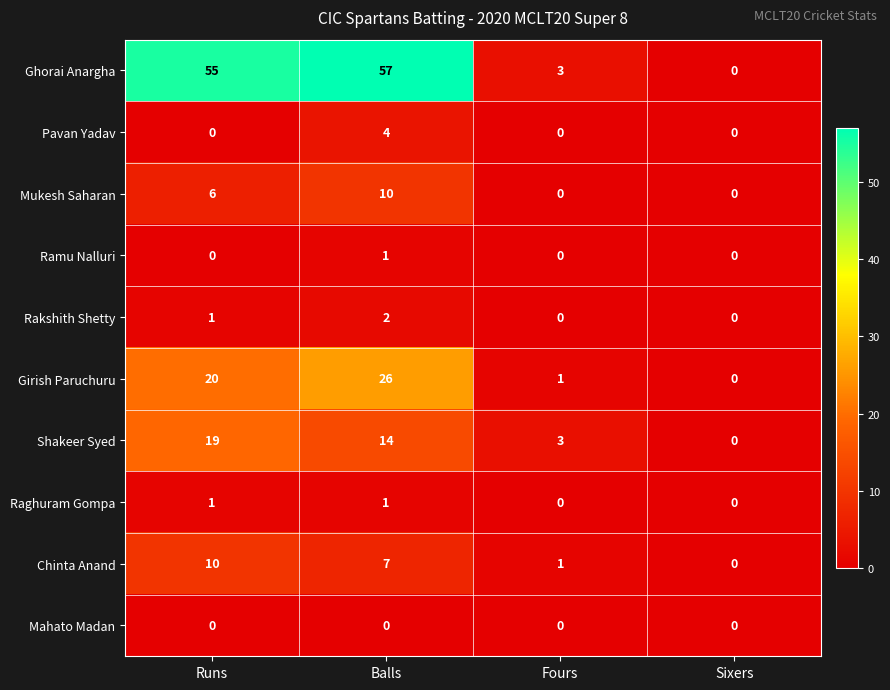

What is the sum of all Mukesh Saharan values?

16